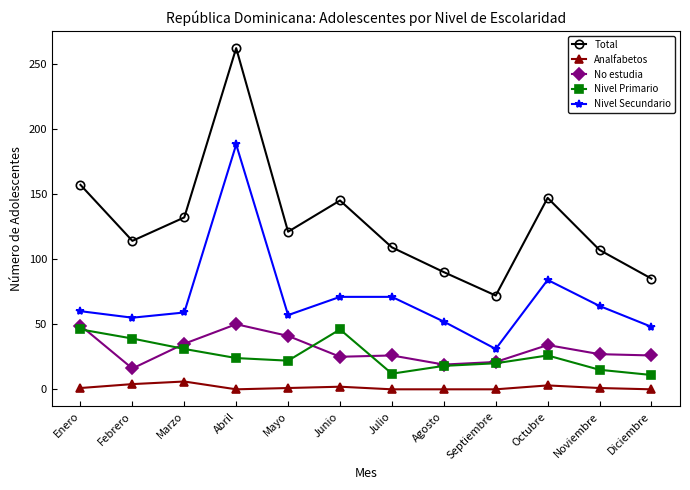

Is the value of Nivel Secundario at Marzo greater than the value of No estudia at Junio?

Yes